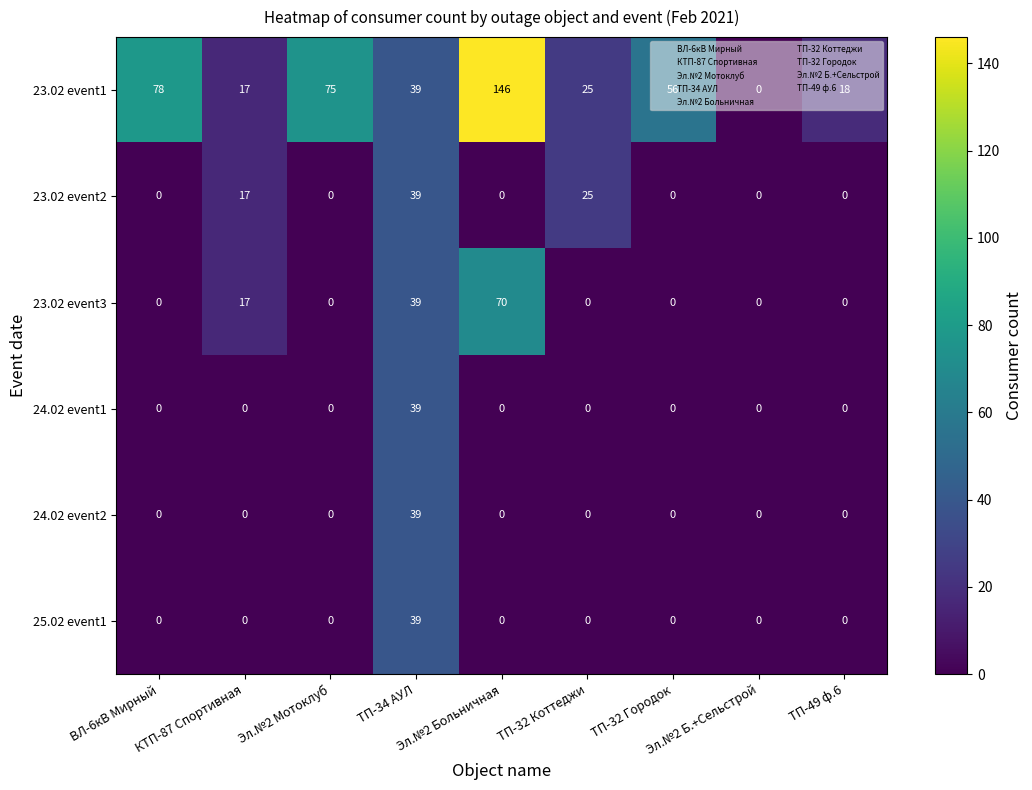

What is the difference between the second highest and minimum values in the 23.02 event2 series?

25